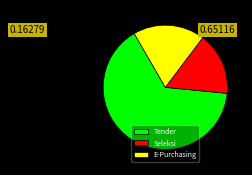

Rank the categories by value from lowest to highest.

Seleksi, E-Purchasing, Tender